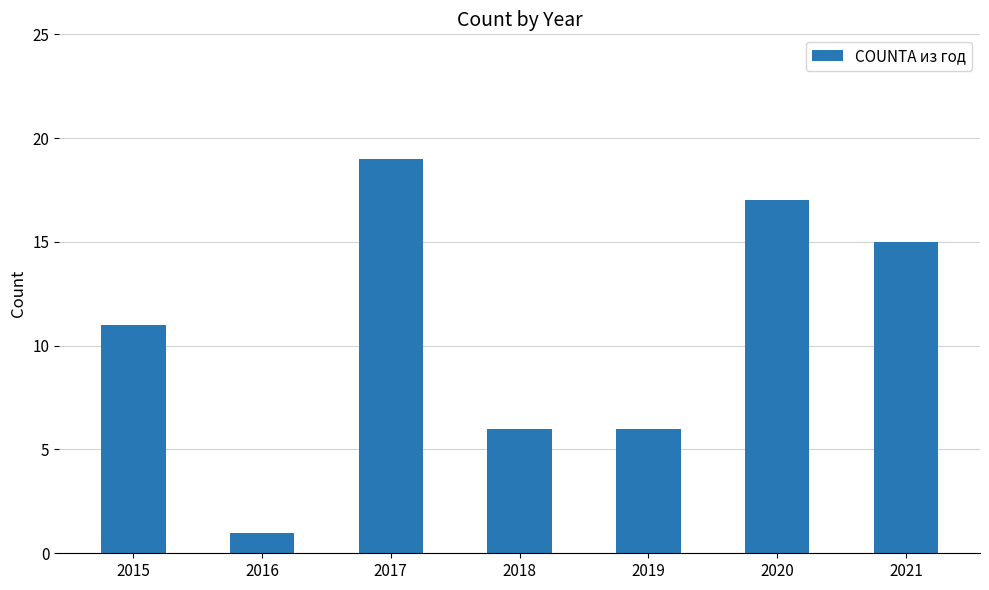

At which label is the value closest to 10?

2015